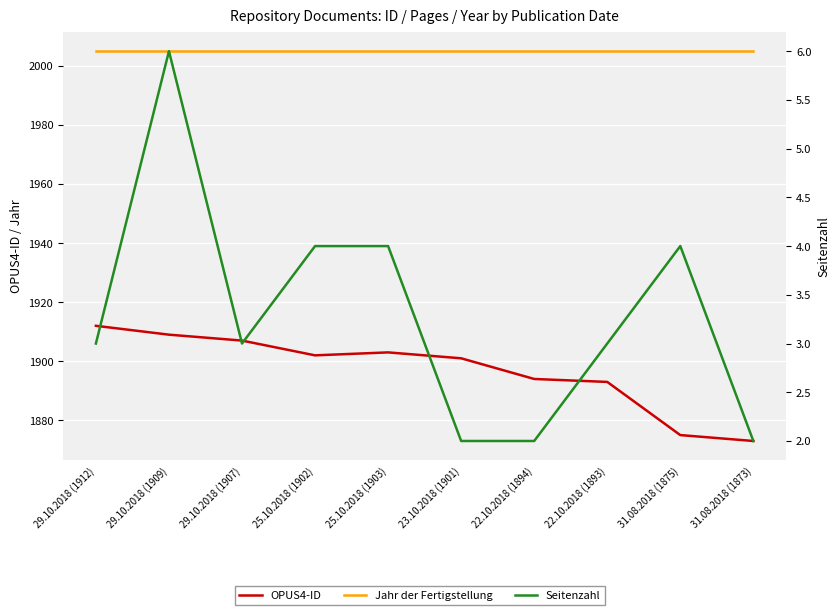

What is the value of the OPUS4-ID point at the 1st from the left?

1912